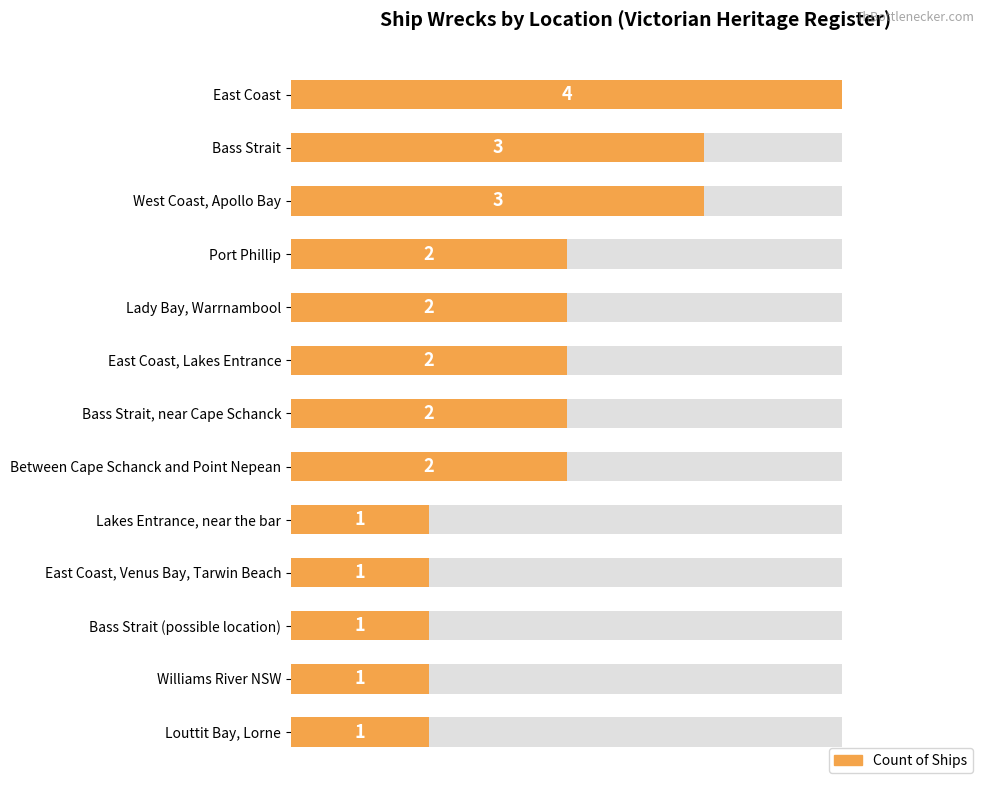

Count the values in the range 1 to 2.

10